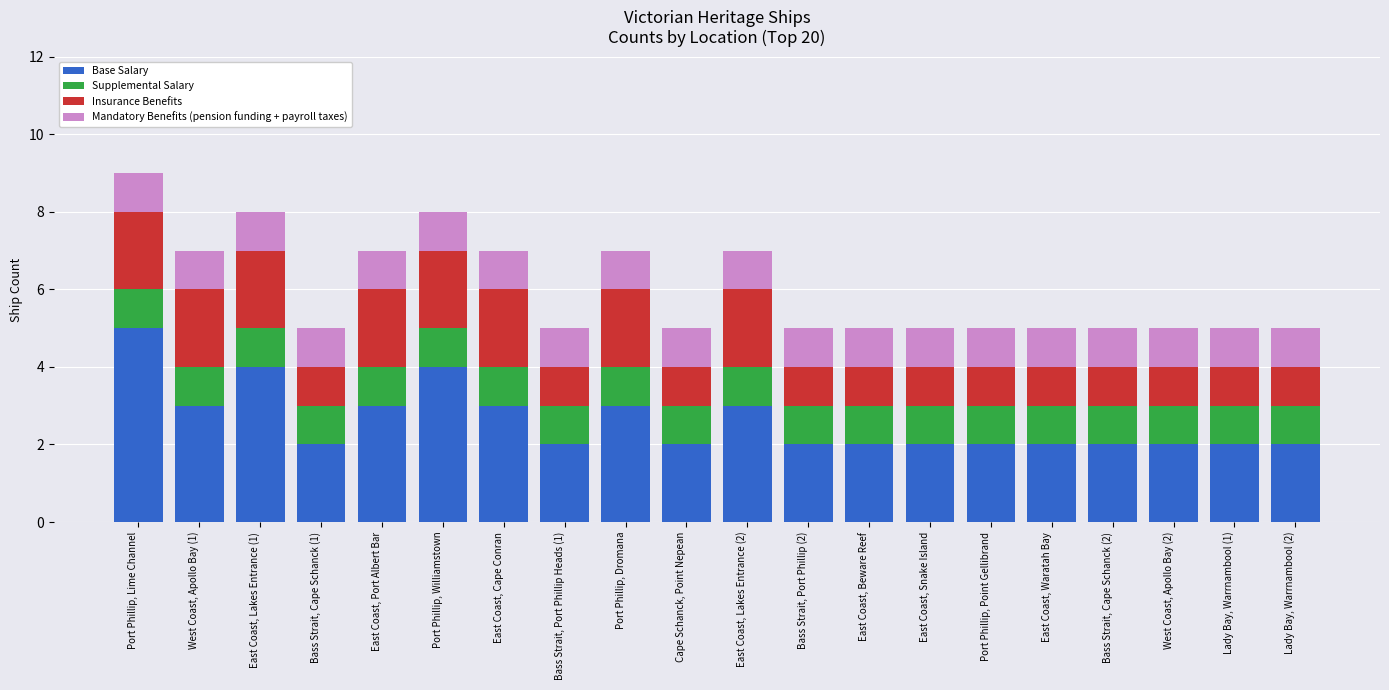

What is the sum of all Base Salary values?

52